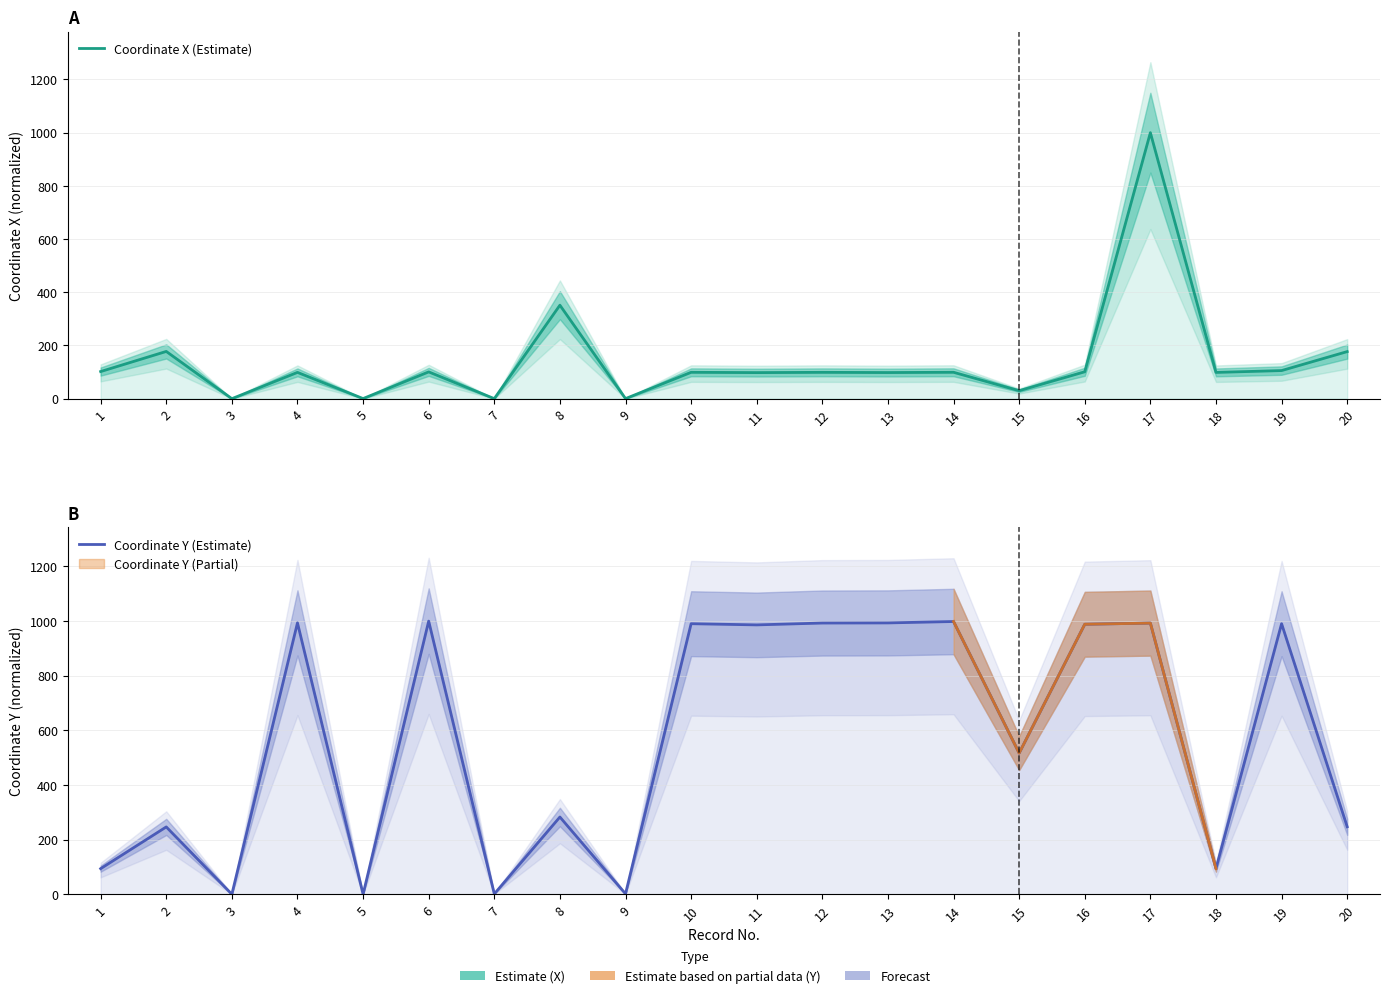

Which series changed the most between 1 and 17?

Coordinate Y (Estimate)